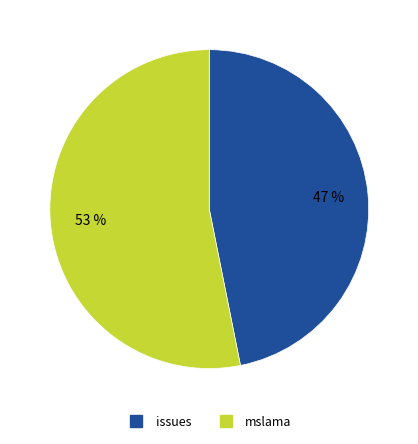

Is there any slice that represents more than half of the pie?

Yes